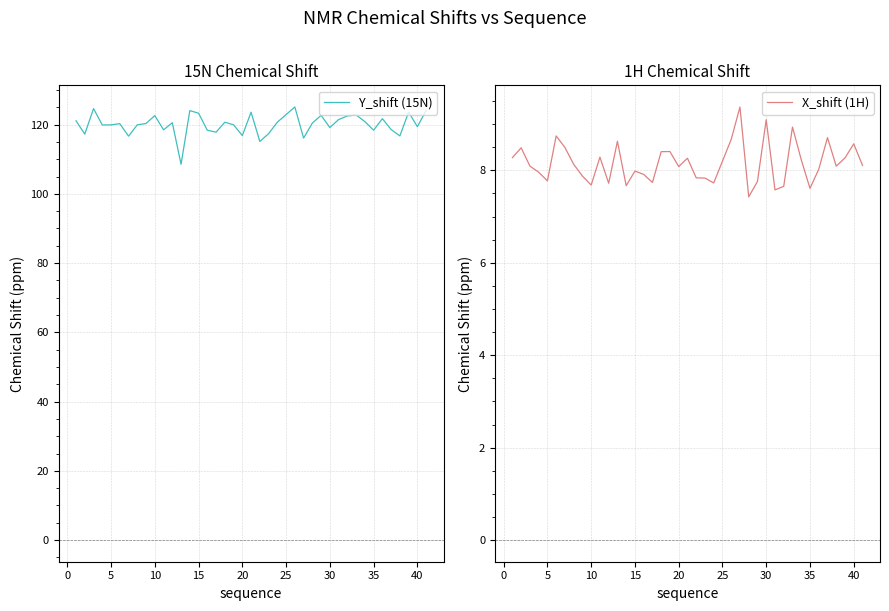

What is the minimum value for Y_shift (15N)?

108.5